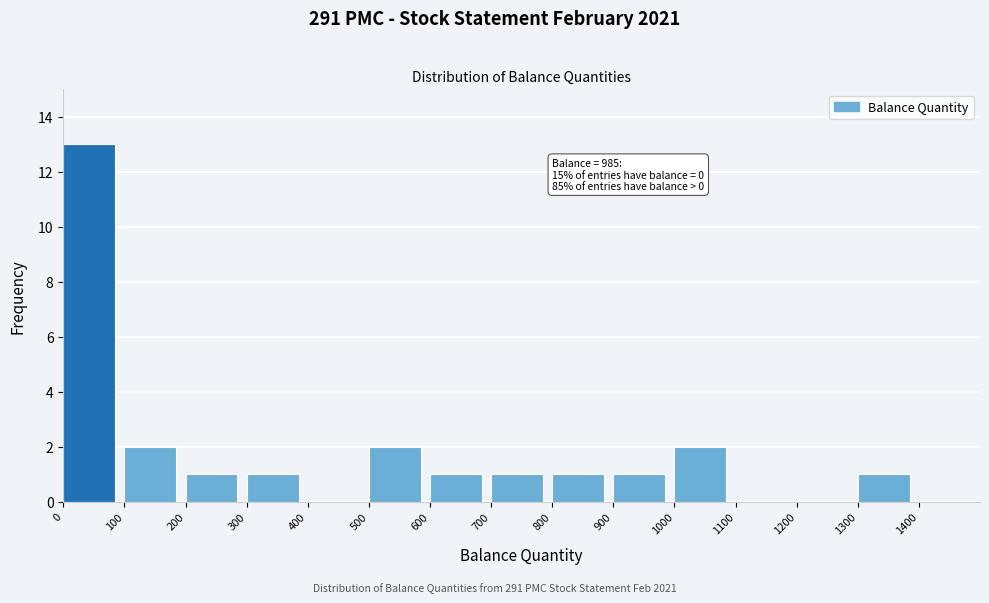

Which range on the x-axis has the tallest bar?

0 to 100